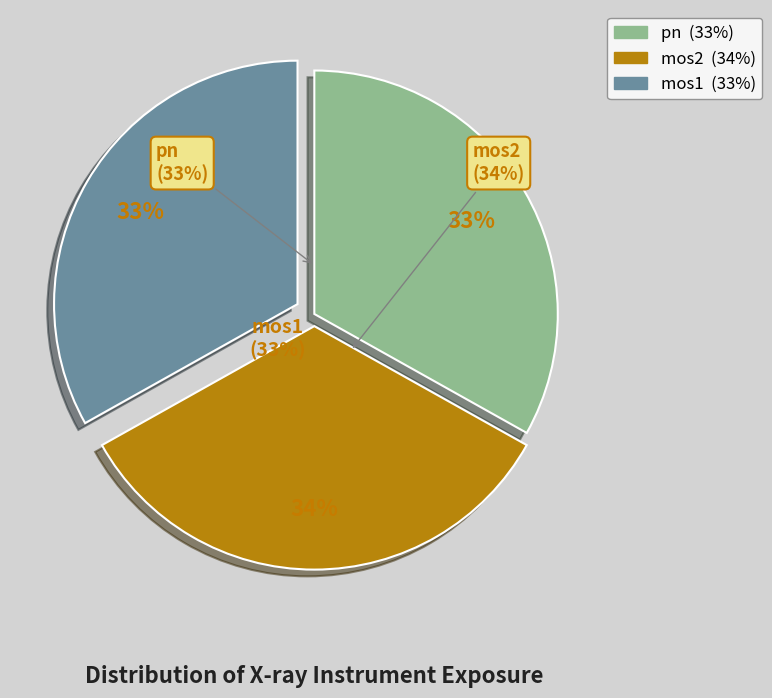

Is there any slice that represents more than half of the pie?

No